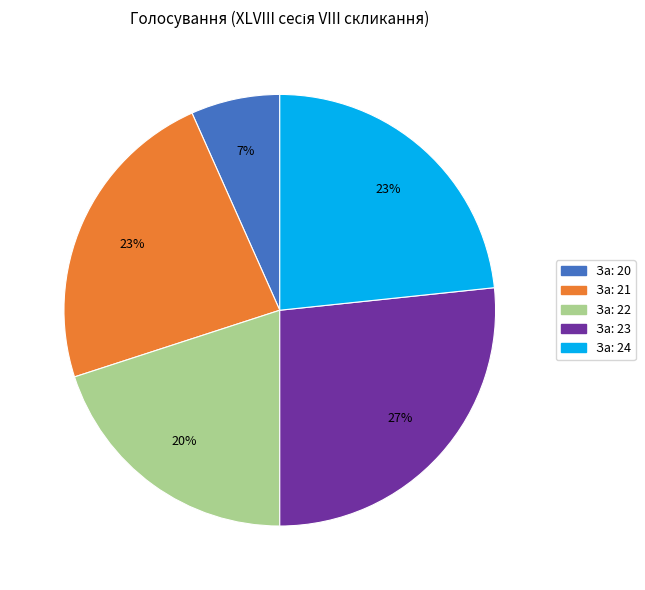

To the nearest percent, what is the average slice percentage?

20%